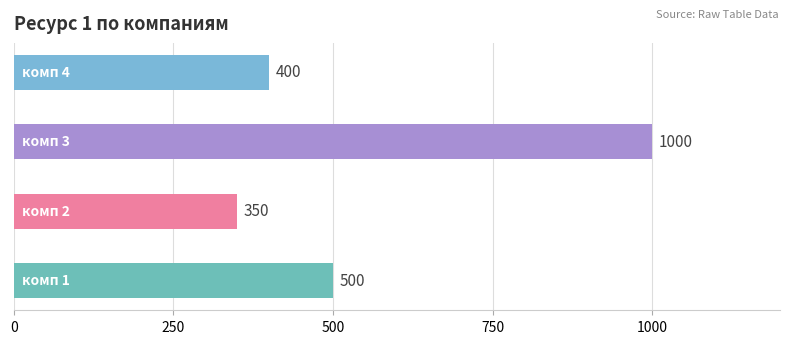

What is the greatest value displayed?

1000